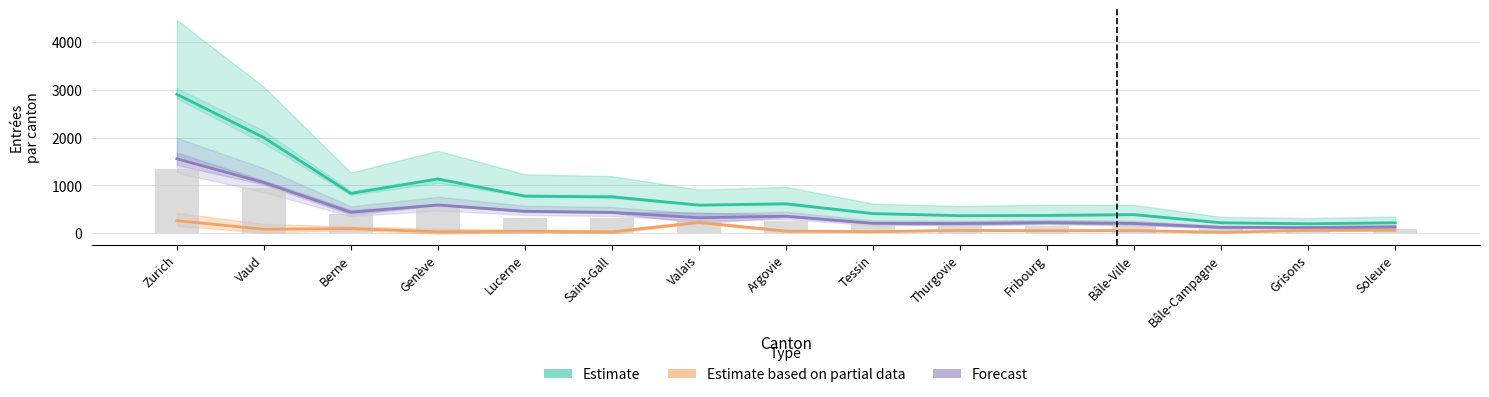

At which label does Estimate based on partial data reach its minimum?

Bâle-Campagne